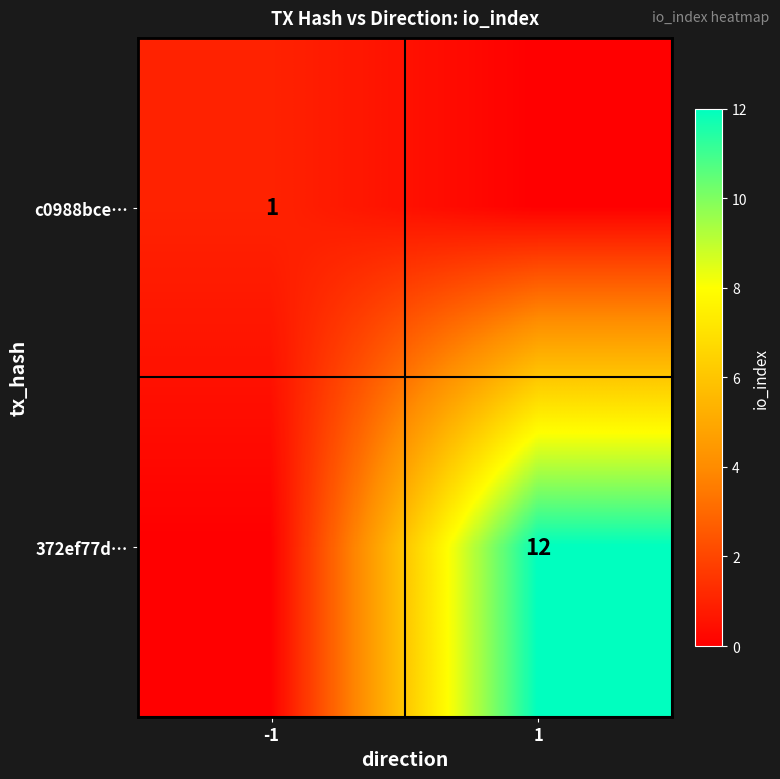

Is the value of c0988bce… at -1 greater than the value of 372ef77d… at 1?

No